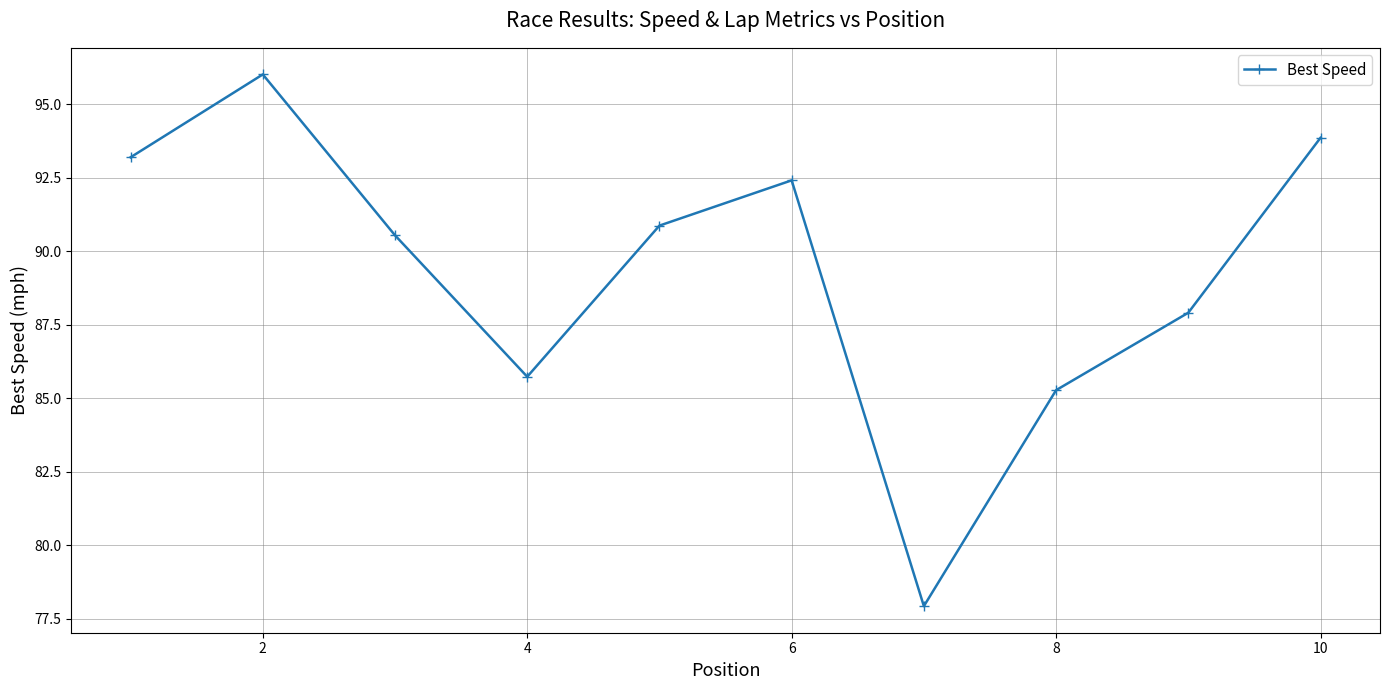

What is the average value?

89.4